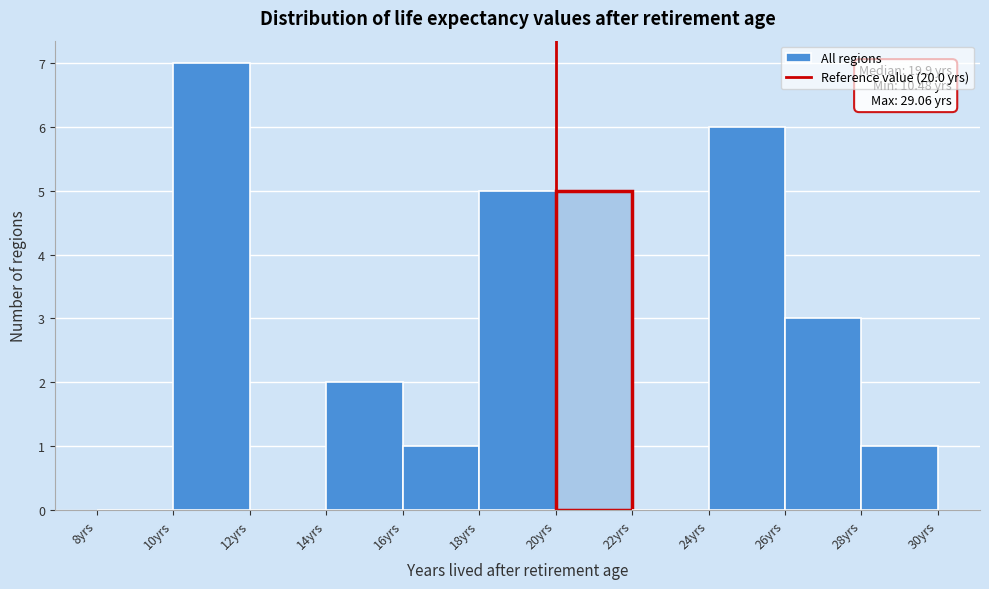

Over which range of the x-axis is the bar tallest?

10 to 12